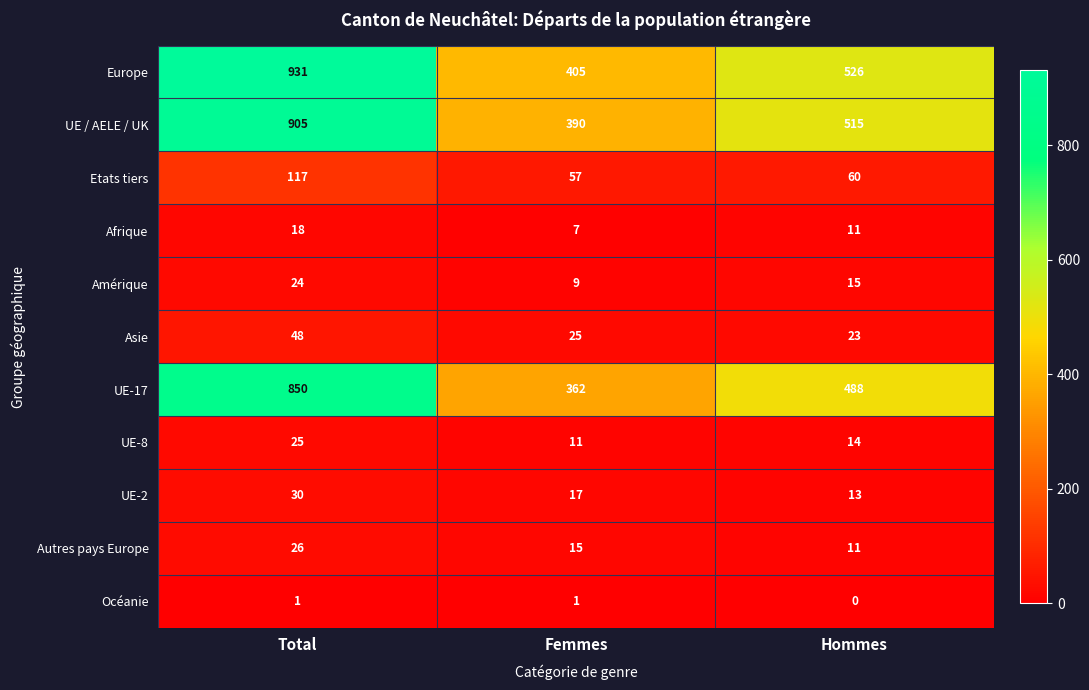

At which label does Autres pays Europe first exceed 15?

Total